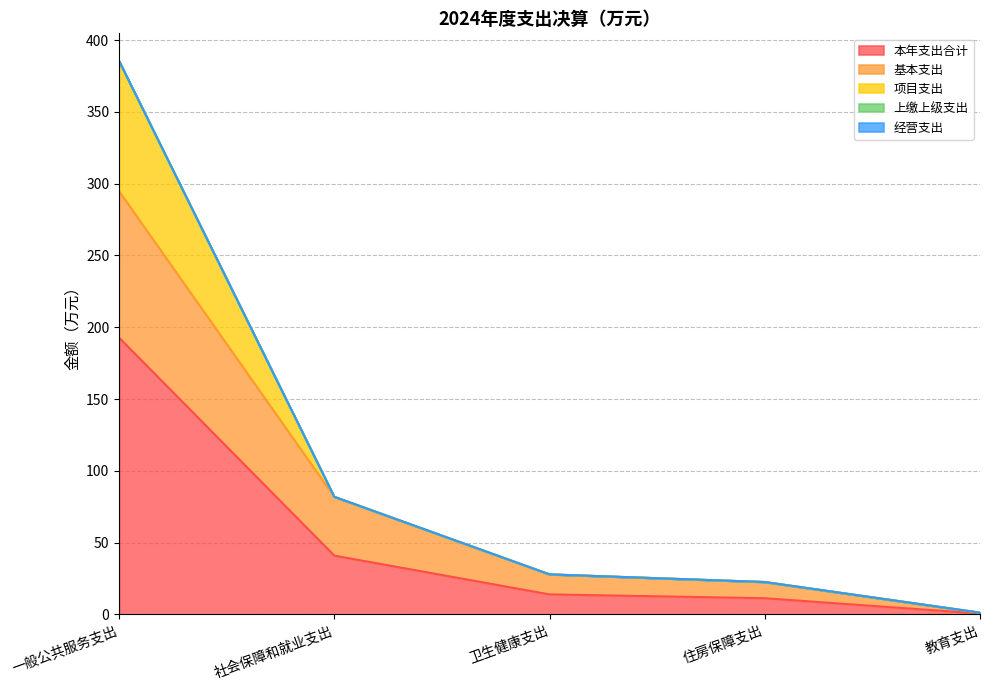

What is the highest value of the 本年支出合计 series?

192.7